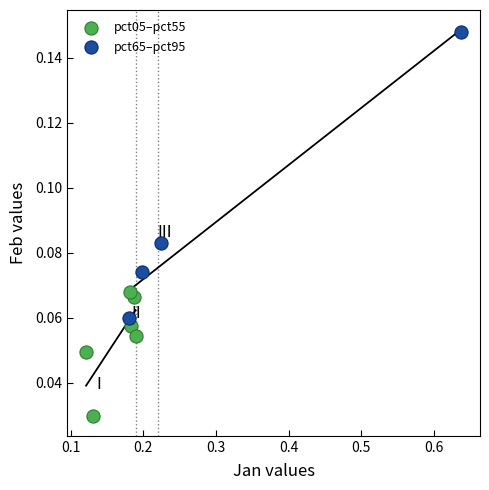

What are all the series names shown in the legend?

pct05–pct55, pct65–pct95